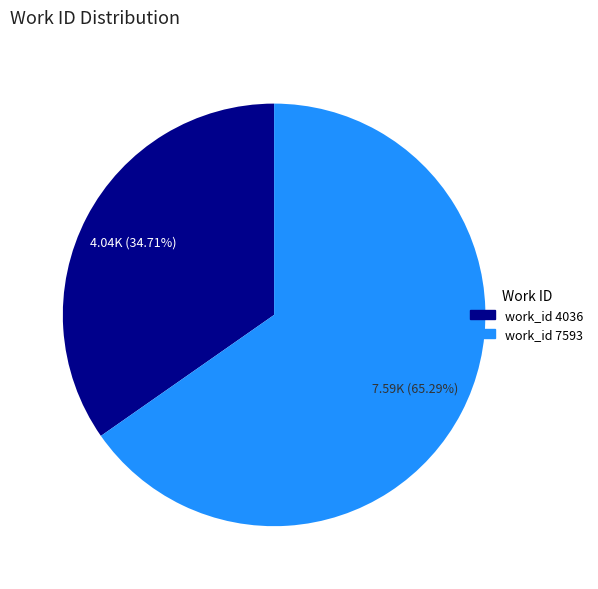

Rank the categories by value from highest to lowest.

work_id 7593, work_id 4036